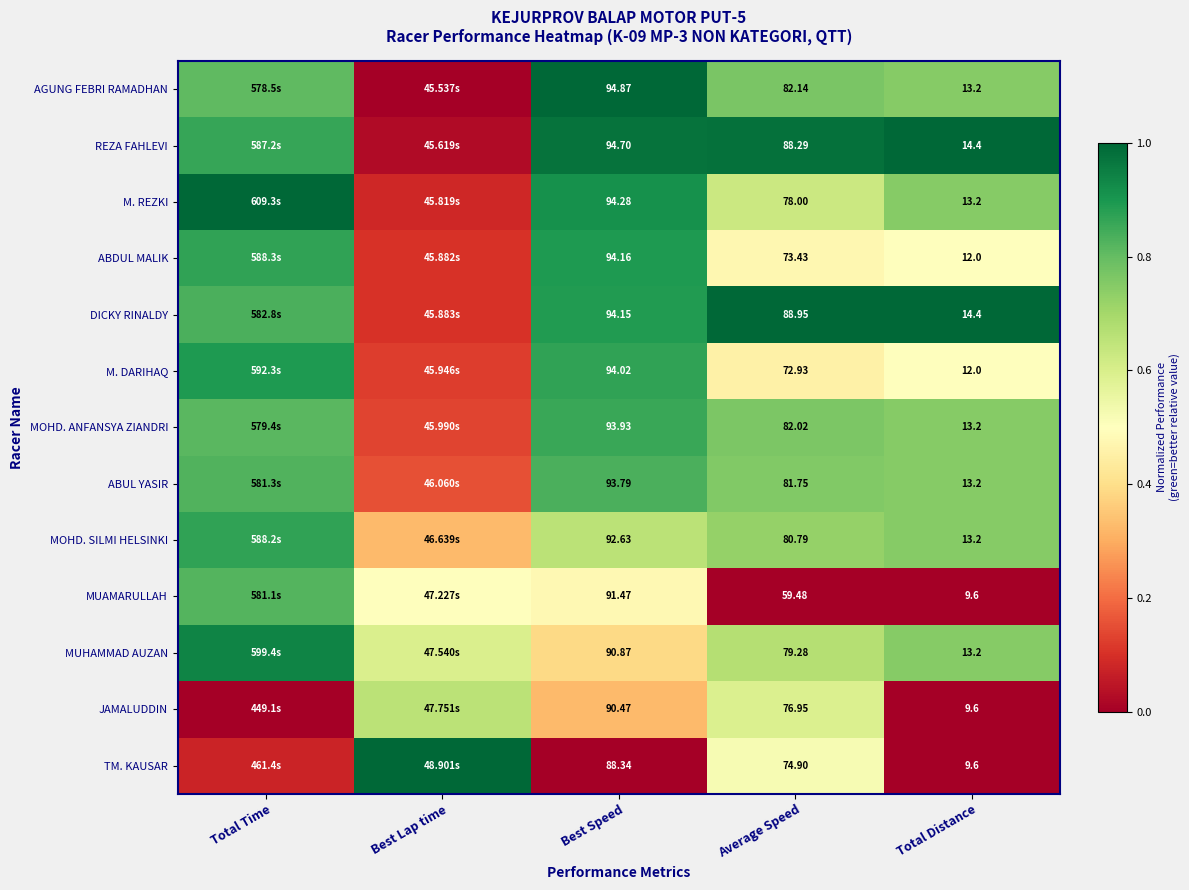

How many distinct data groups are displayed?

13